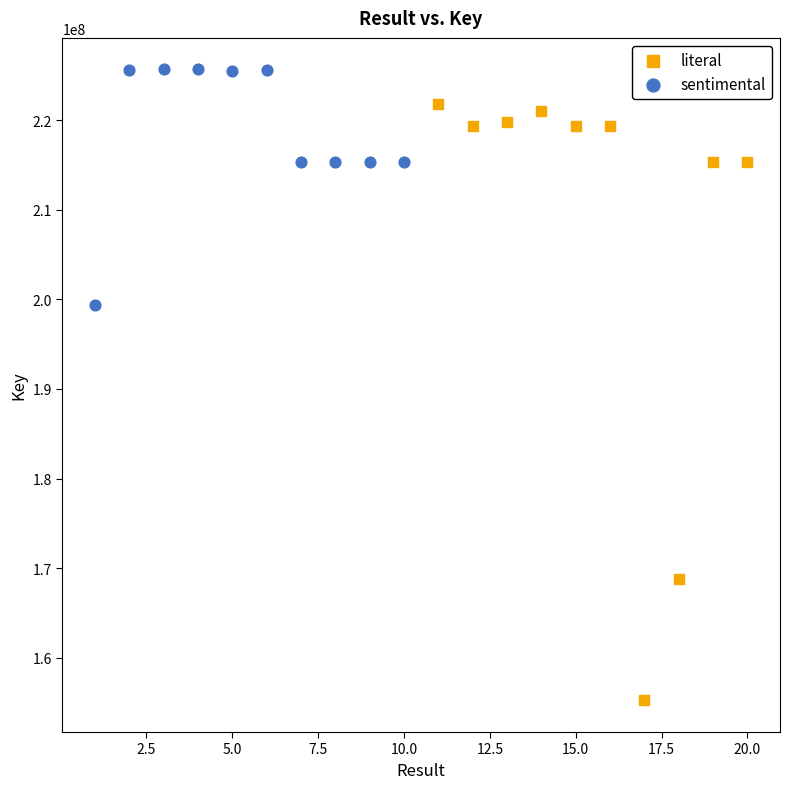

Which series has the largest Y range (max minus min)?

literal